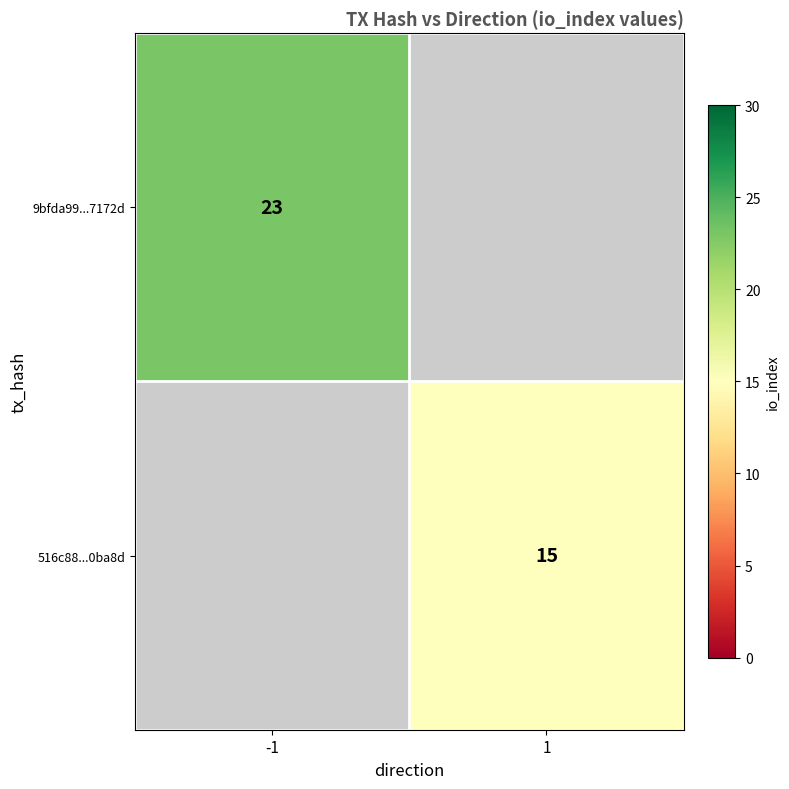

At how many categories does at least one series exceed 22?

1